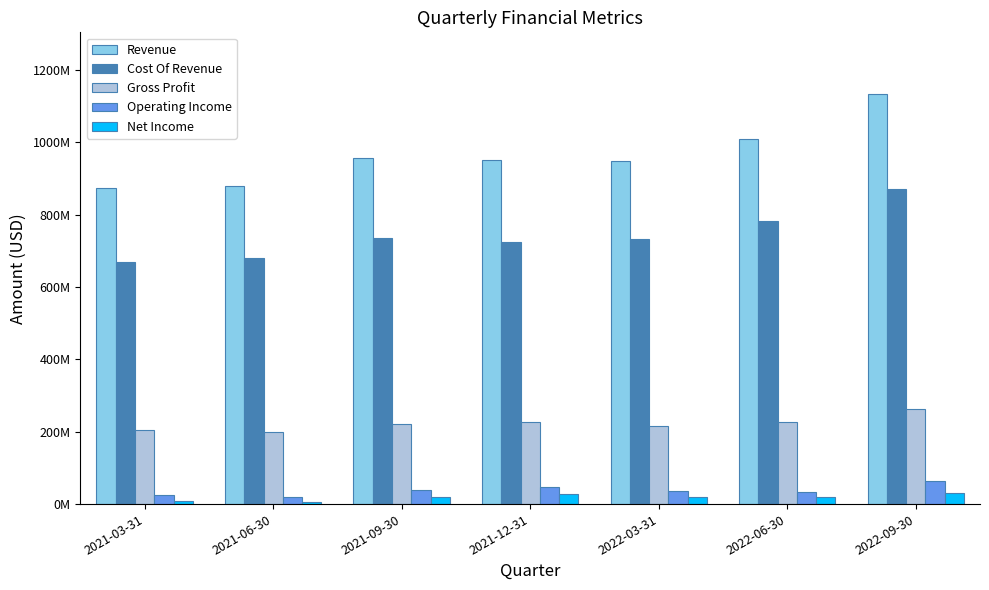

Between 2022-09-30 and 2021-03-31, which is larger?

2022-09-30